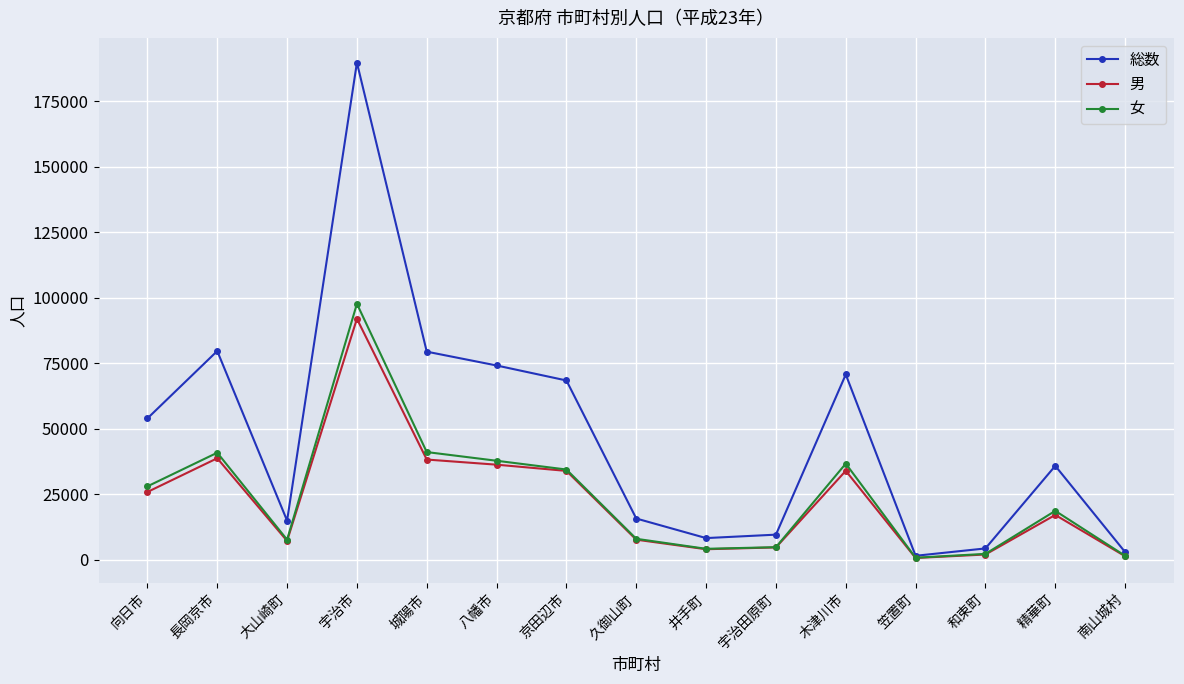

What is the maximum value for 男?

92037